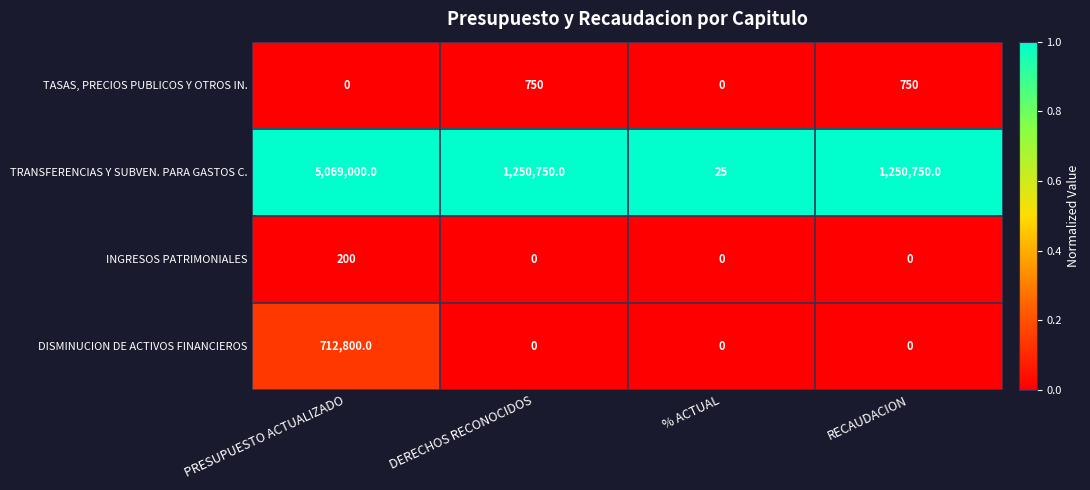

The TASAS, PRECIOS PUBLICOS Y OTROS IN. series shows 750 at RECAUDACION. True or false?

True